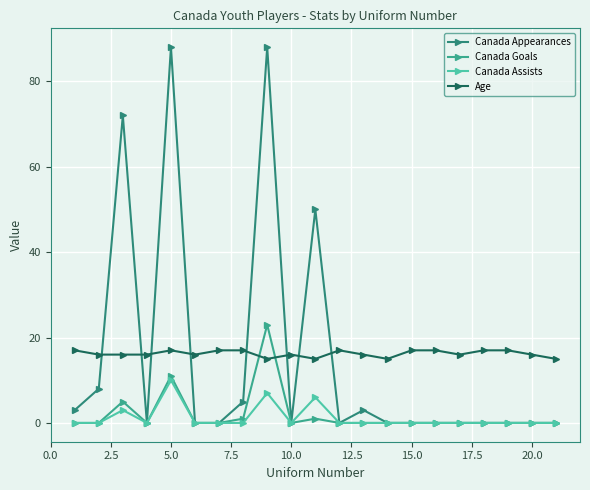

What is the label of the 19th point from the right?

5.0